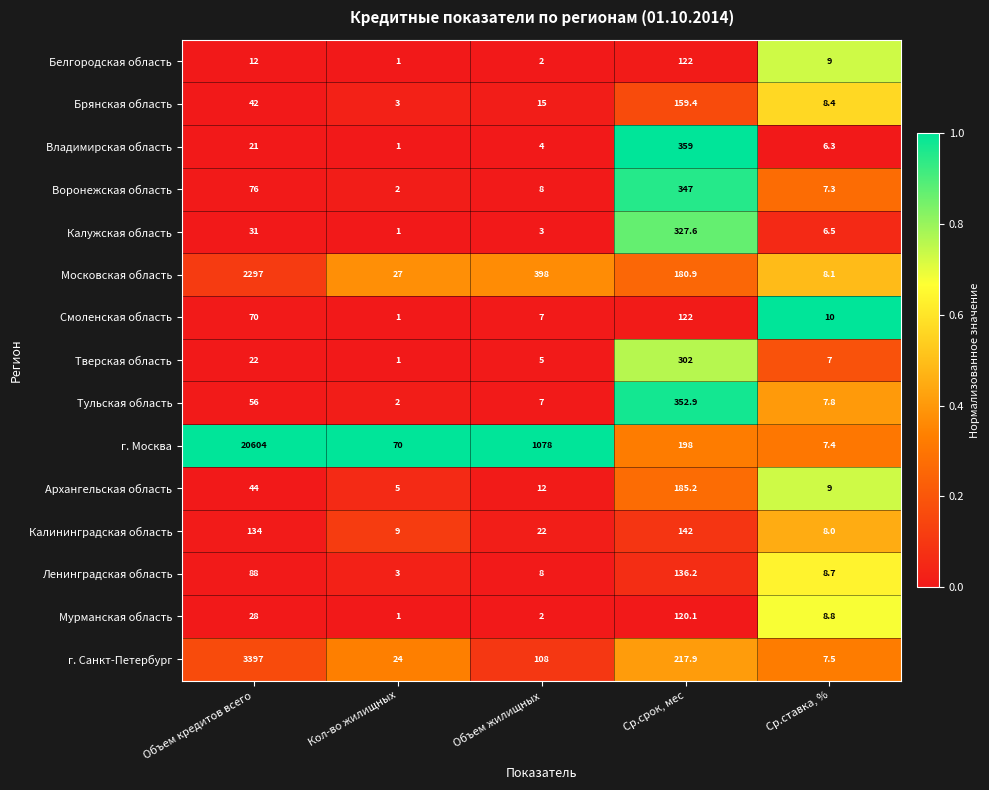

What is the minimum value shown in the chart?

1.0